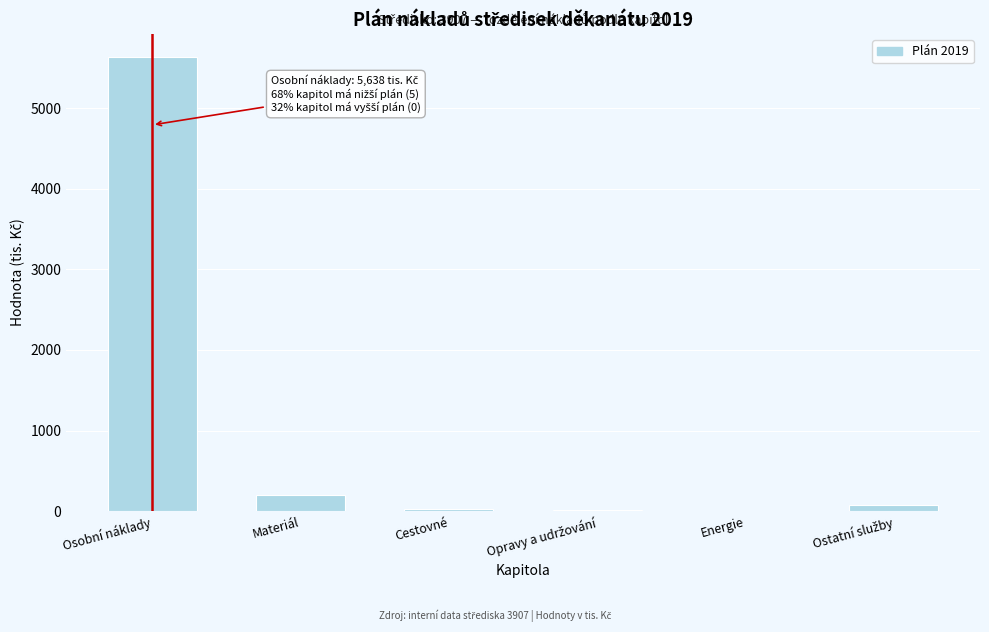

What is the greatest value displayed?

5638